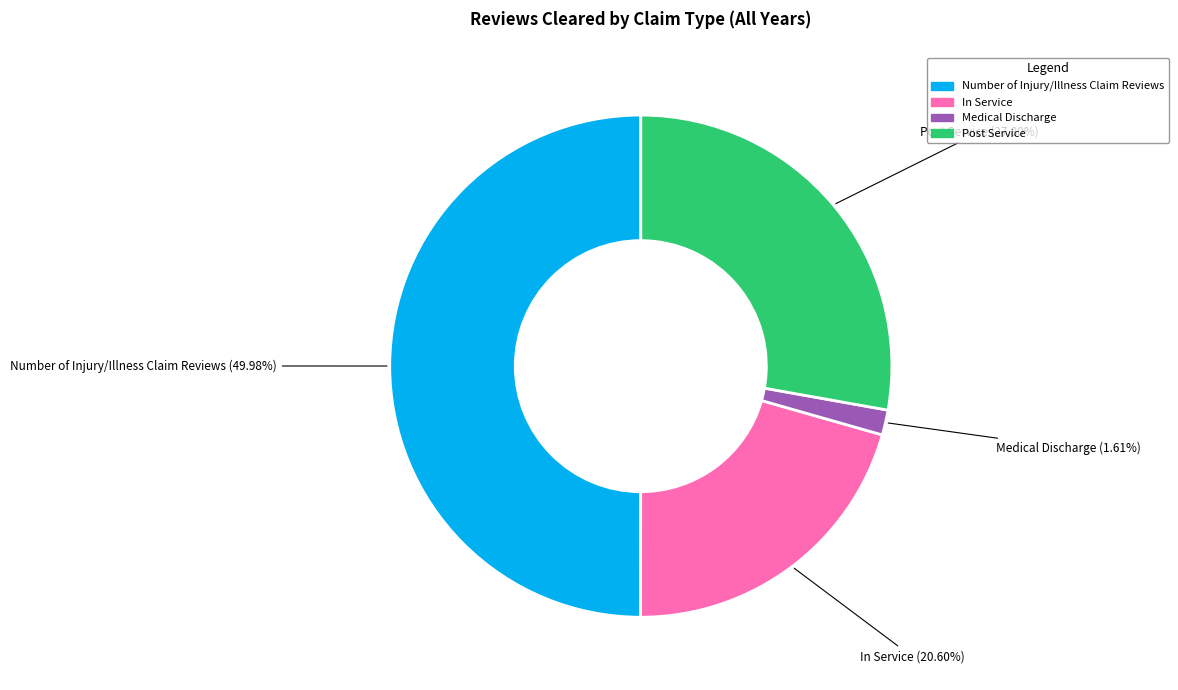

To the nearest percent, what percentage of the pie is Medical Discharge?

2%